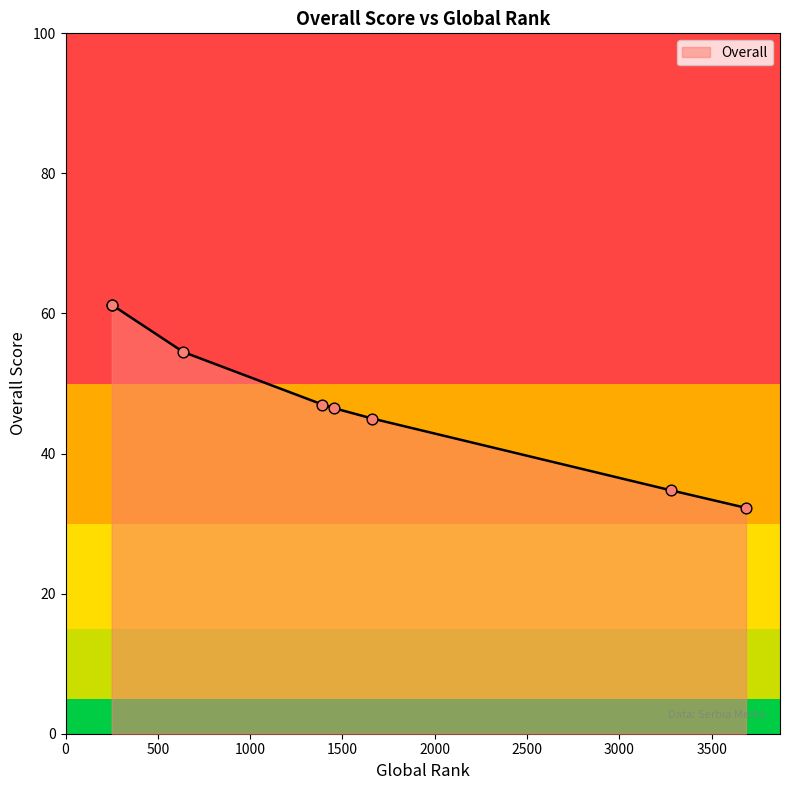

Which has a higher value, 1662 or 638?

638